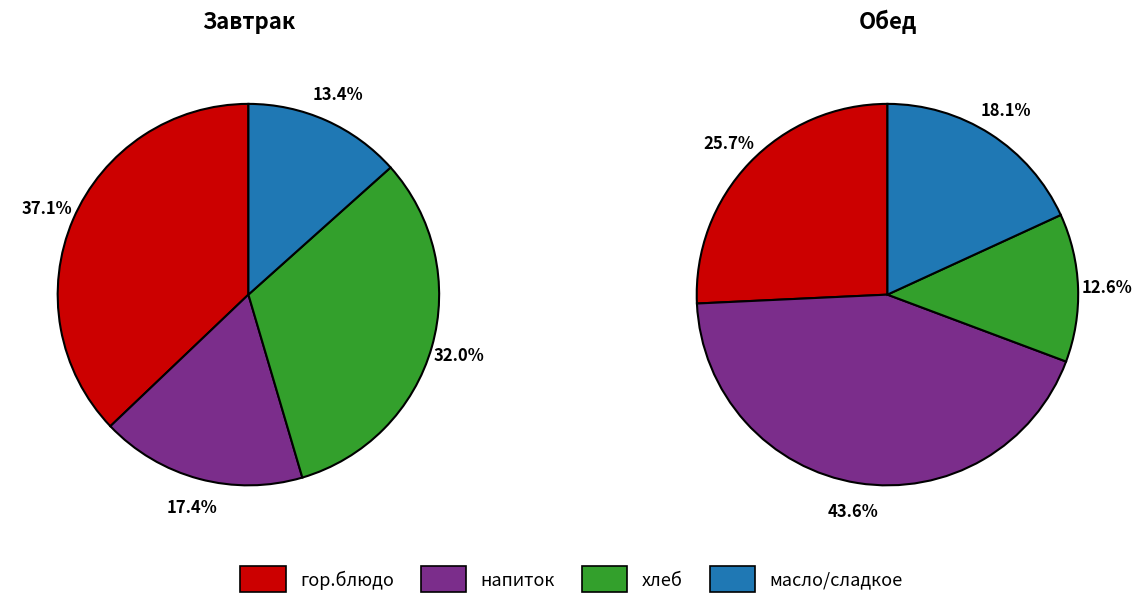

The масло / сладкое slice represents 13% of the pie. True or false?

True